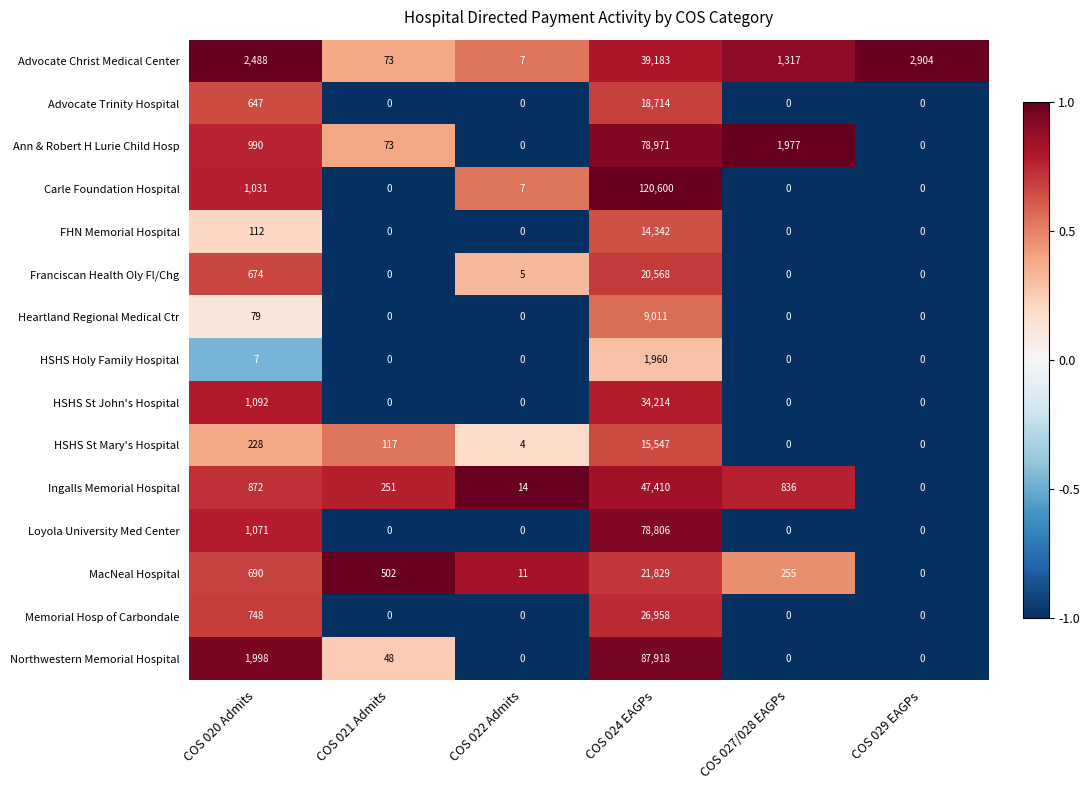

What is the greatest value displayed?

120600